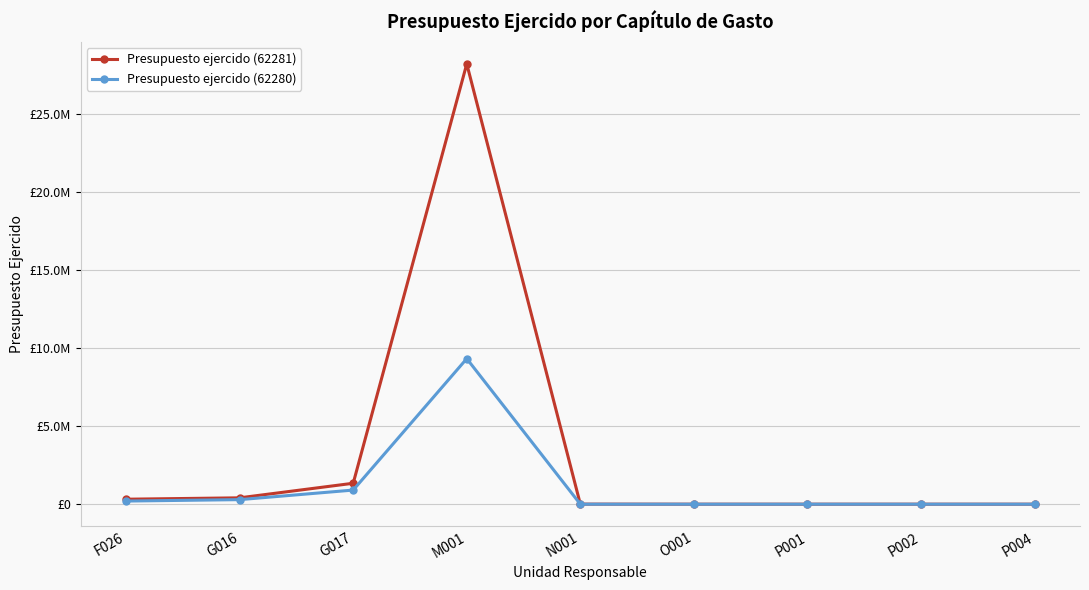

What are all the series names shown in the legend?

Presupuesto ejercido (62281), Presupuesto ejercido (62280)